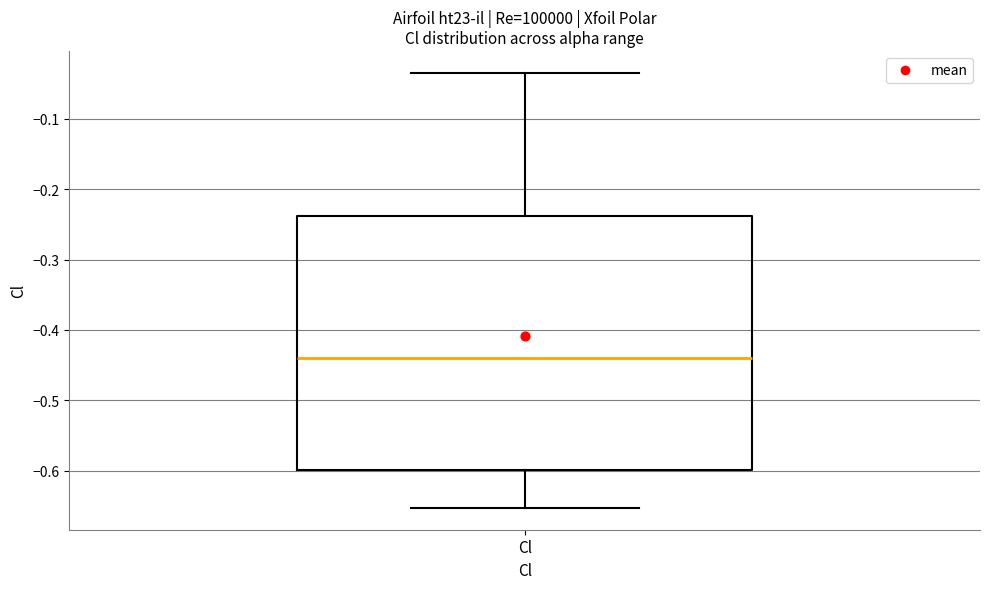

Transcribe this box plot: give where the median line is, the range the box spans, and where the two whiskers end, as read against the y-axis. The values are not printed on the chart, so give them approximately, as read against the axis.

median -0.44, box -0.60 to -0.24, whiskers -0.65 to -0.03